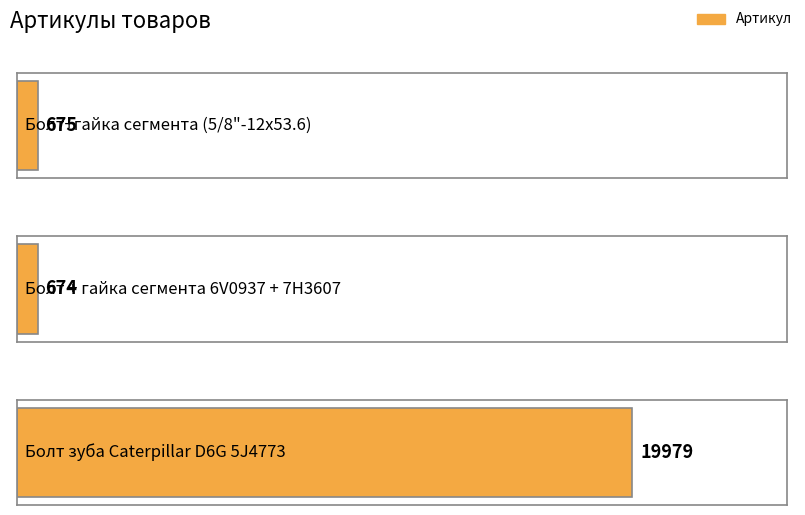

Reading left to right, list all the values displayed in this chart.

Болт+гайка сегмента (5/8"-12х53.6)=675	Болт + гайка сегмента 6V0937 + 7H3607=674	Болт зуба Caterpillar D6G 5J4773=19979